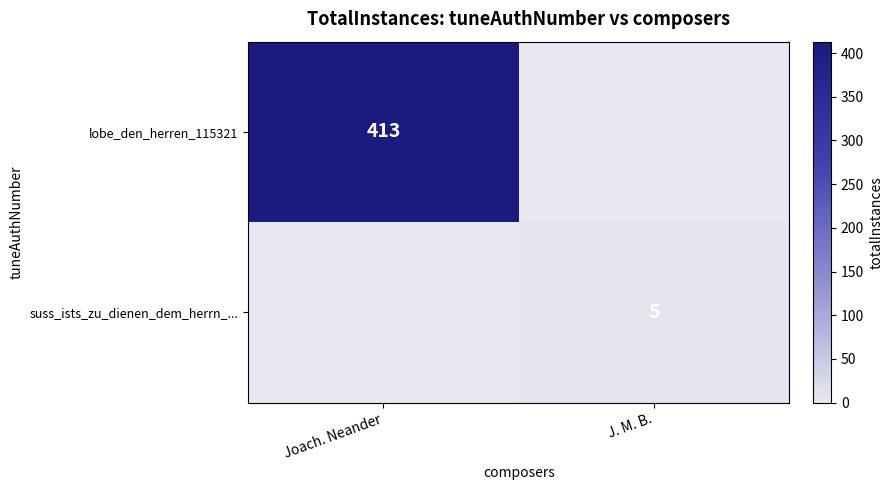

The lobe_den_herren_115321 series shows 413 at Joach. Neander. True or false?

True